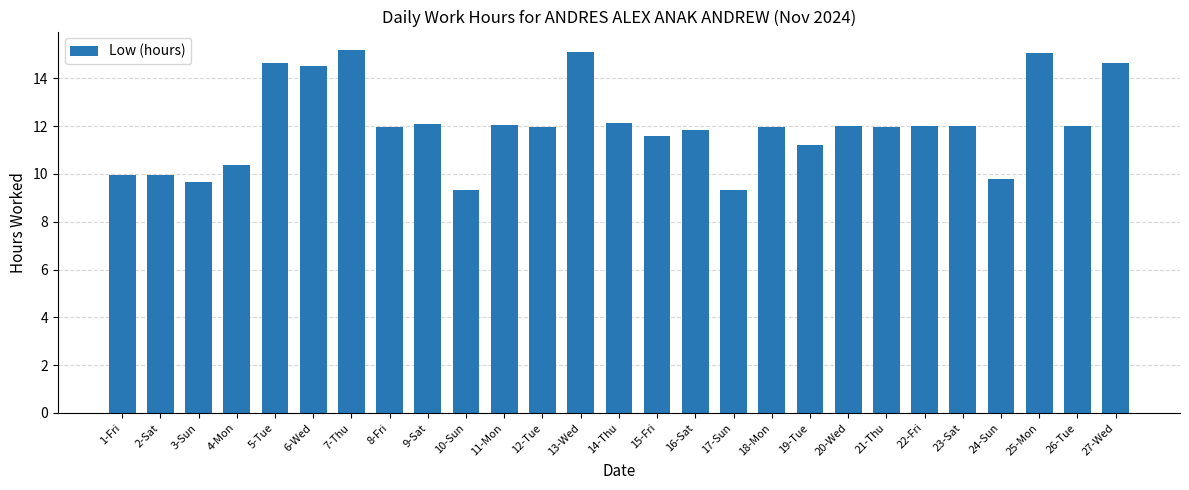

What is the value of the 27th bar from the left?

14.7